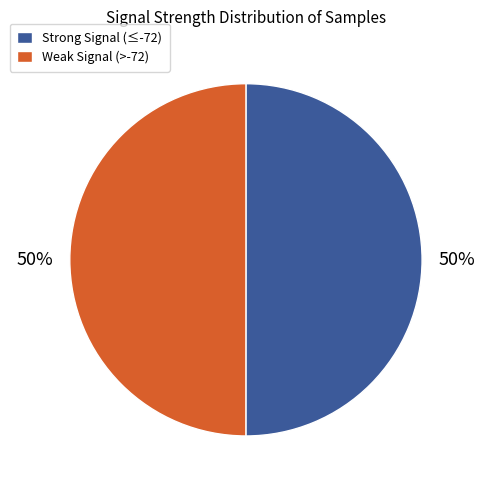

To the nearest percent, what is the average slice percentage?

50%